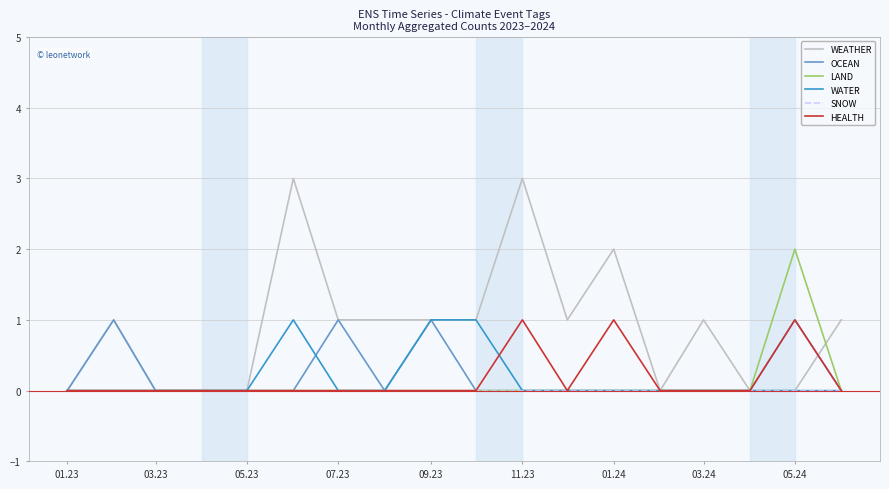

What is the maximum value shown in the chart?

3